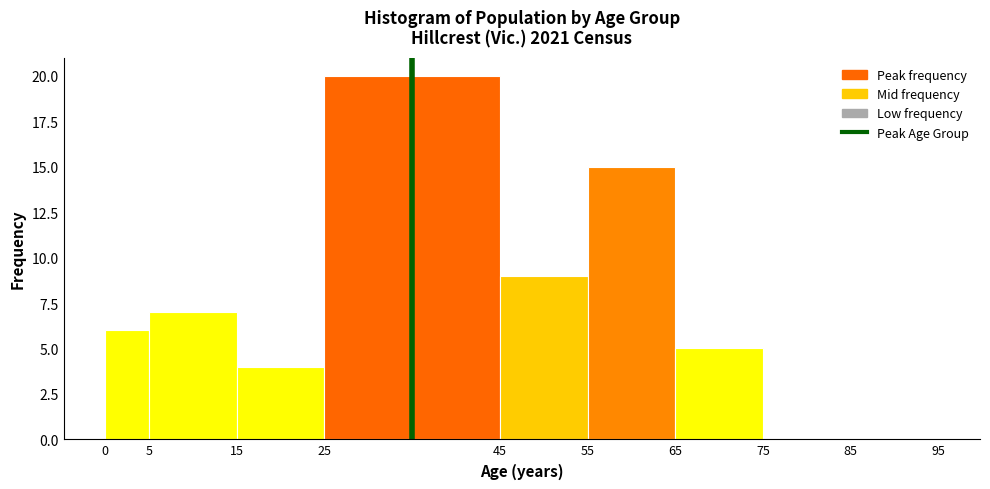

Over which range of the x-axis is the bar tallest?

25 to 45